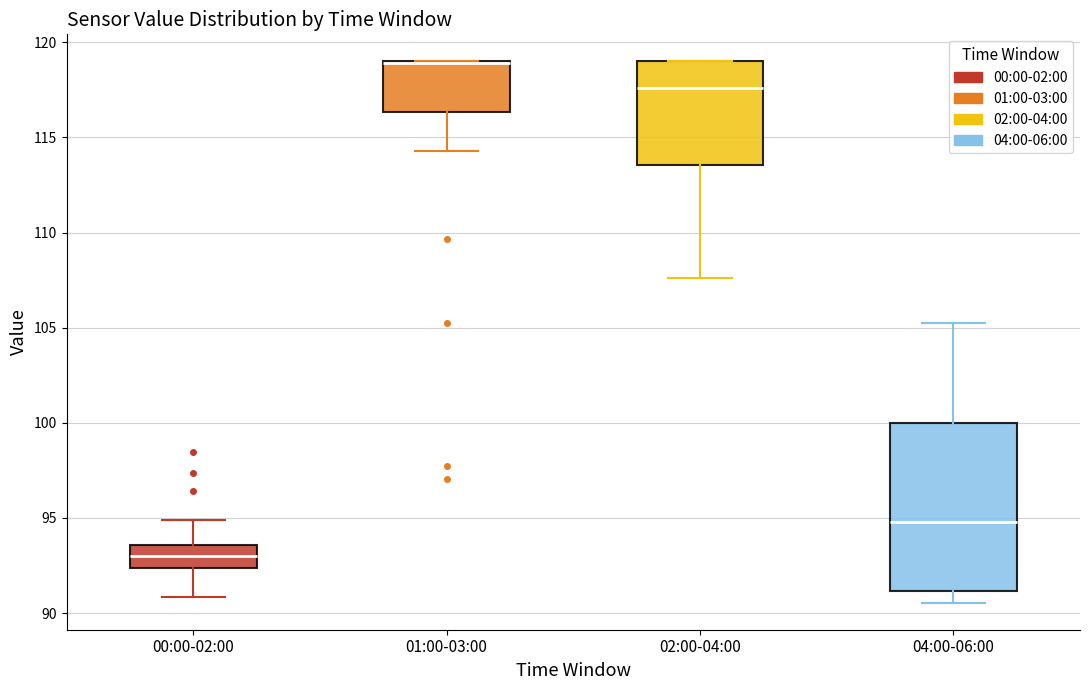

Where does the median line of the box for 00:00-02:00 sit on the y-axis? The values are not printed on the chart, so give them approximately, as read against the axis.

93.0